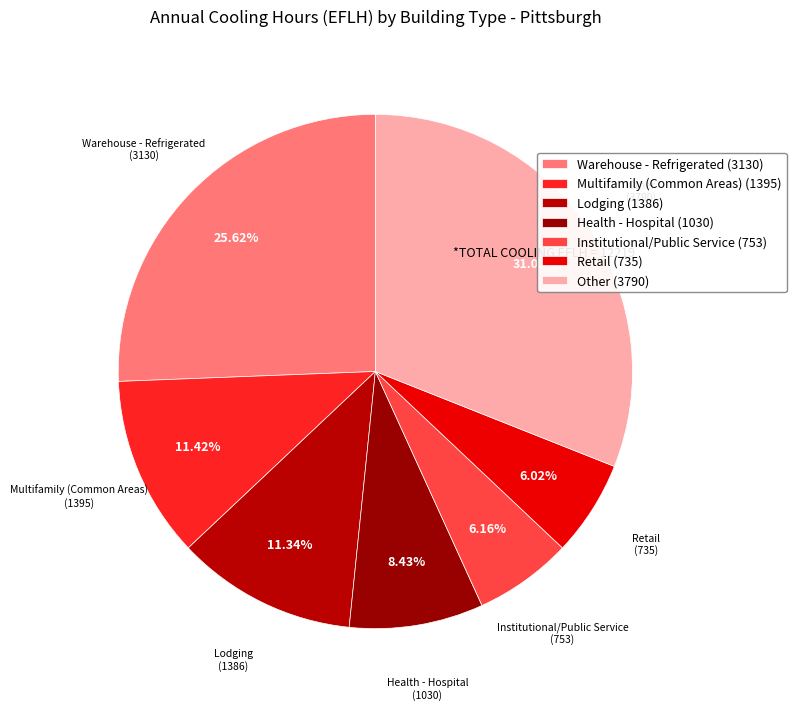

Count the number of slices in the pie.

7